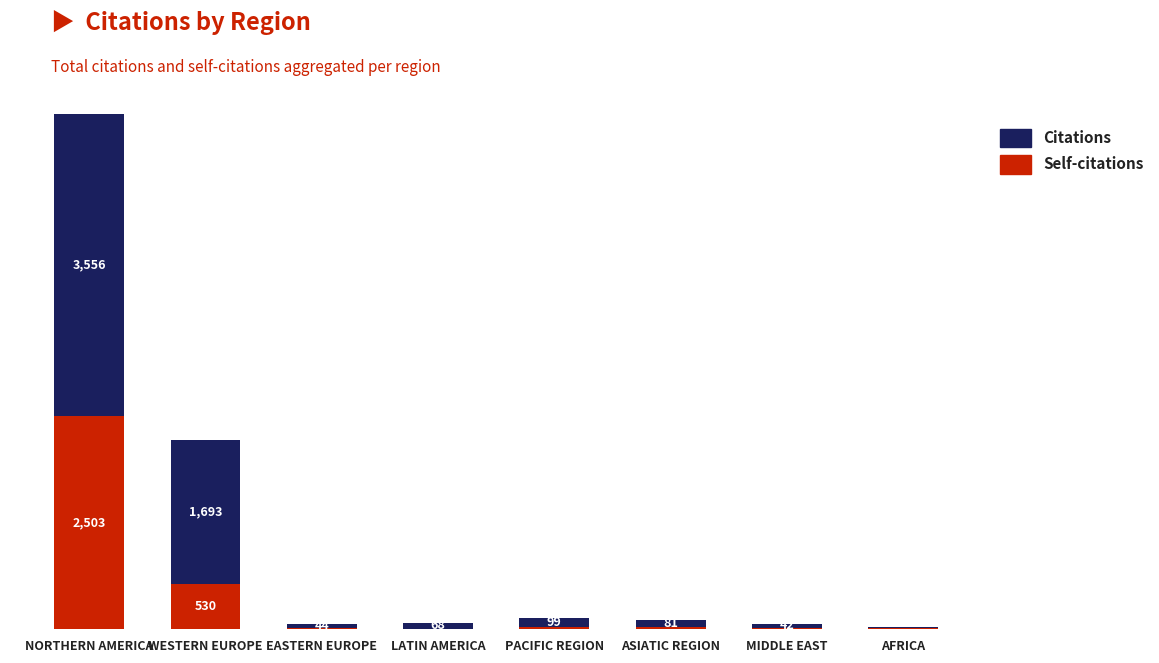

Which category has the highest value in the Self-citations series?

NORTHERN AMERICA